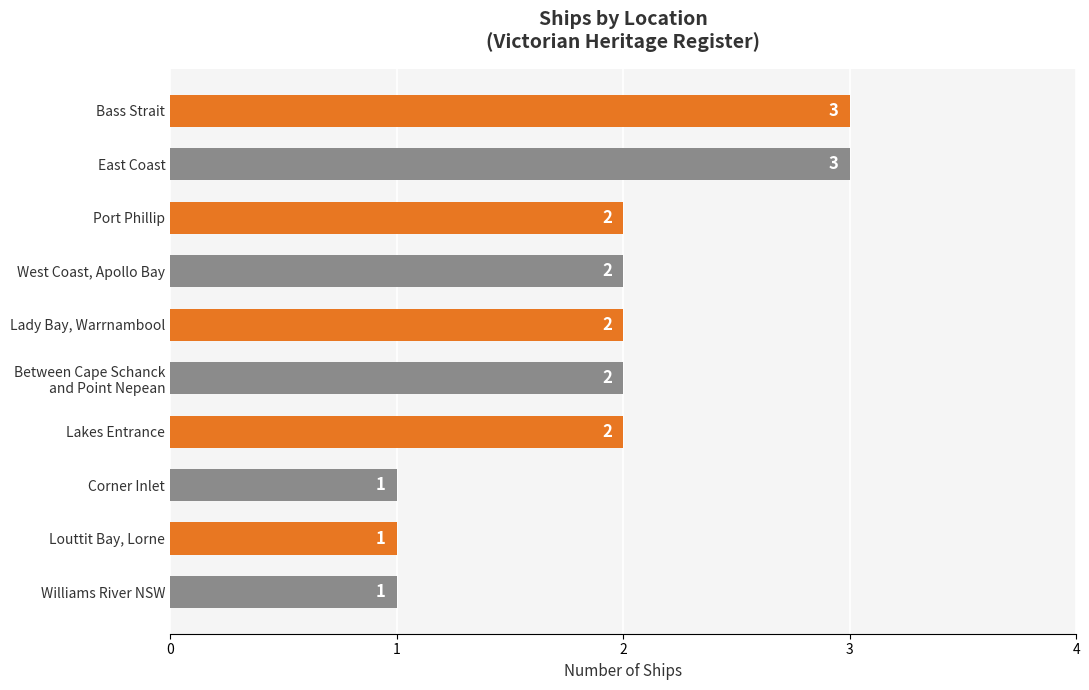

Count the number of data series in this chart.

1